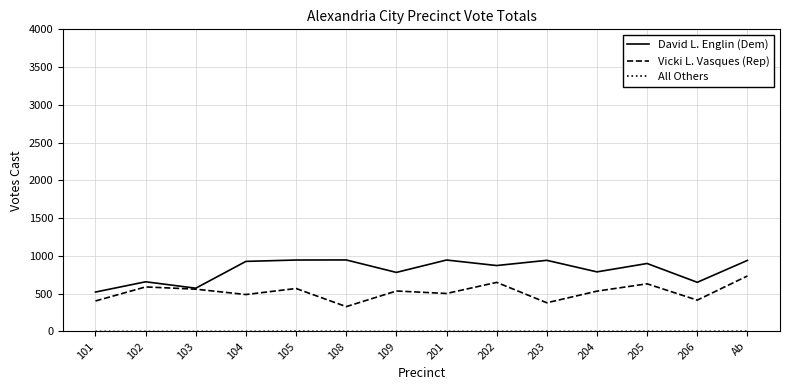

Which series has the largest total across all categories?

David L. Englin (Dem)